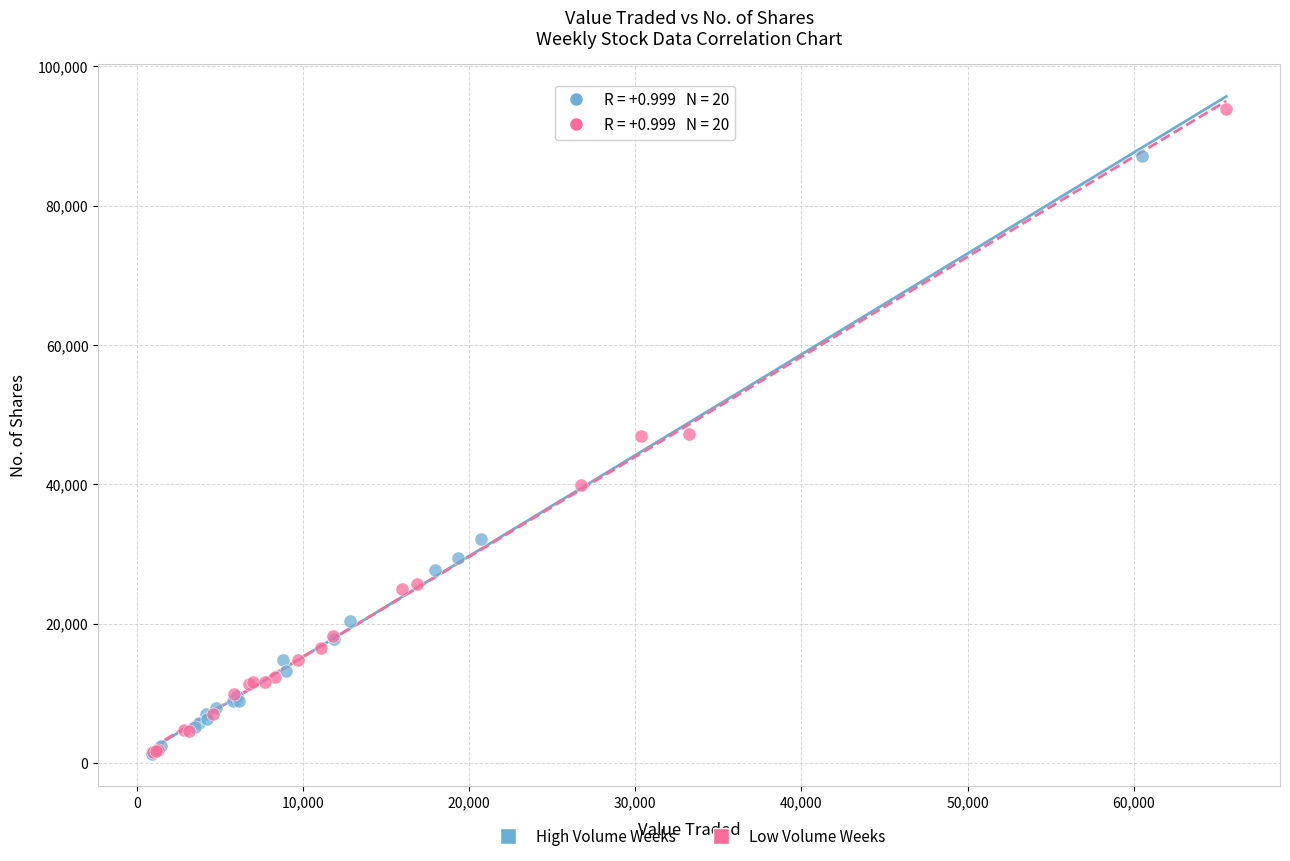

Which series reaches the maximum Y coordinate?

Low Volume Weeks